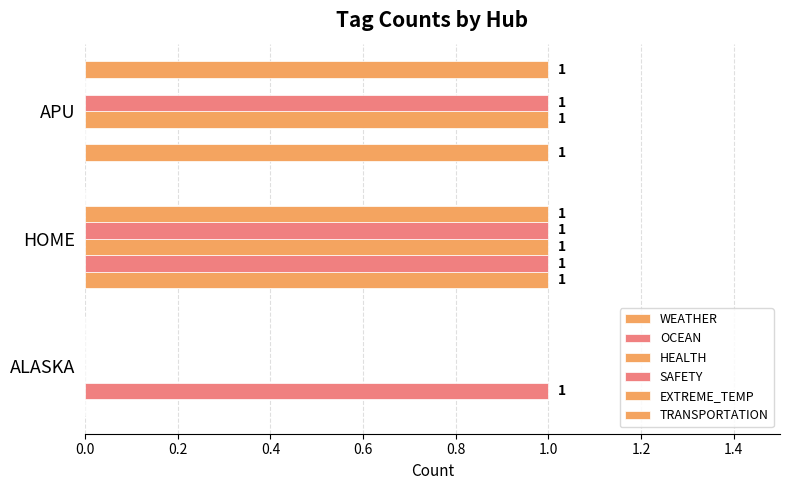

How many positive values does the OCEAN series have?

2